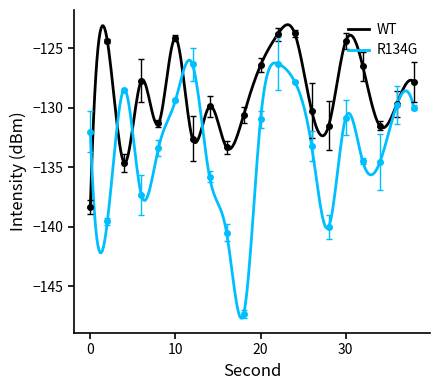

What are all the series names shown in the legend?

WT, R134G